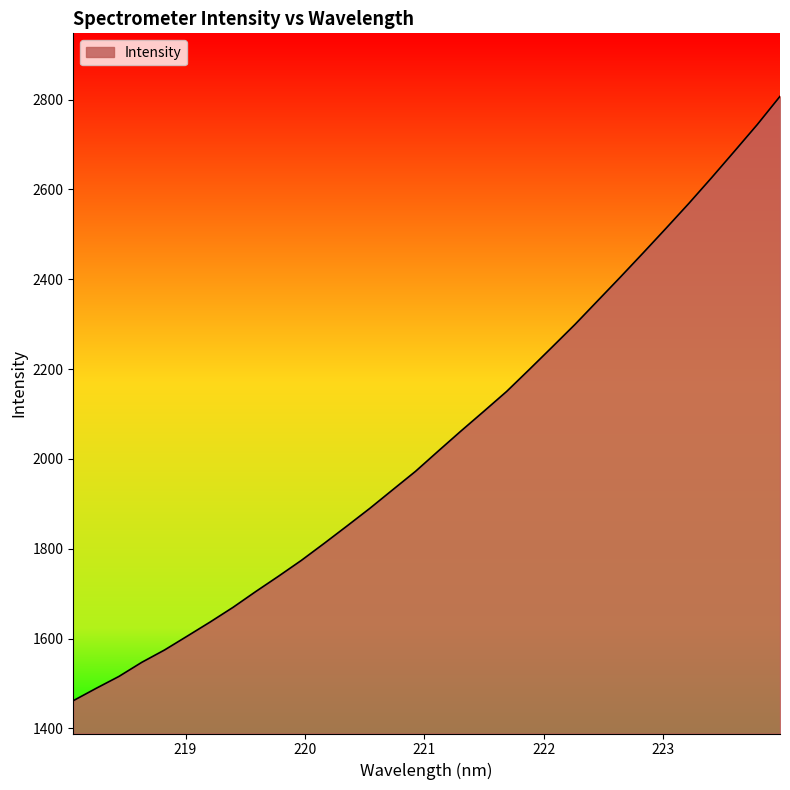

What is the greatest value displayed?

2807.2